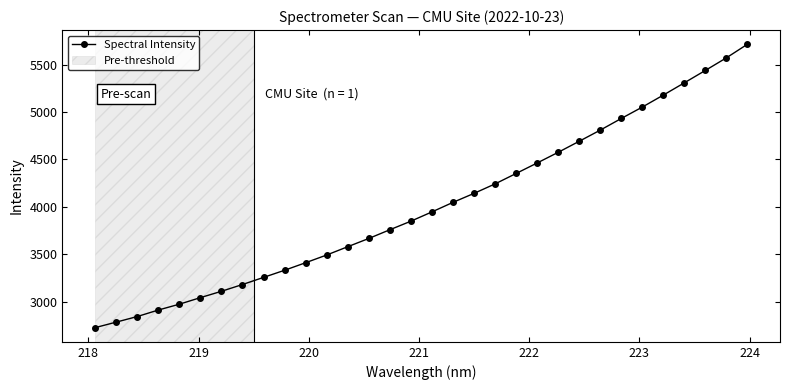

What is the smallest value displayed?

2724.1